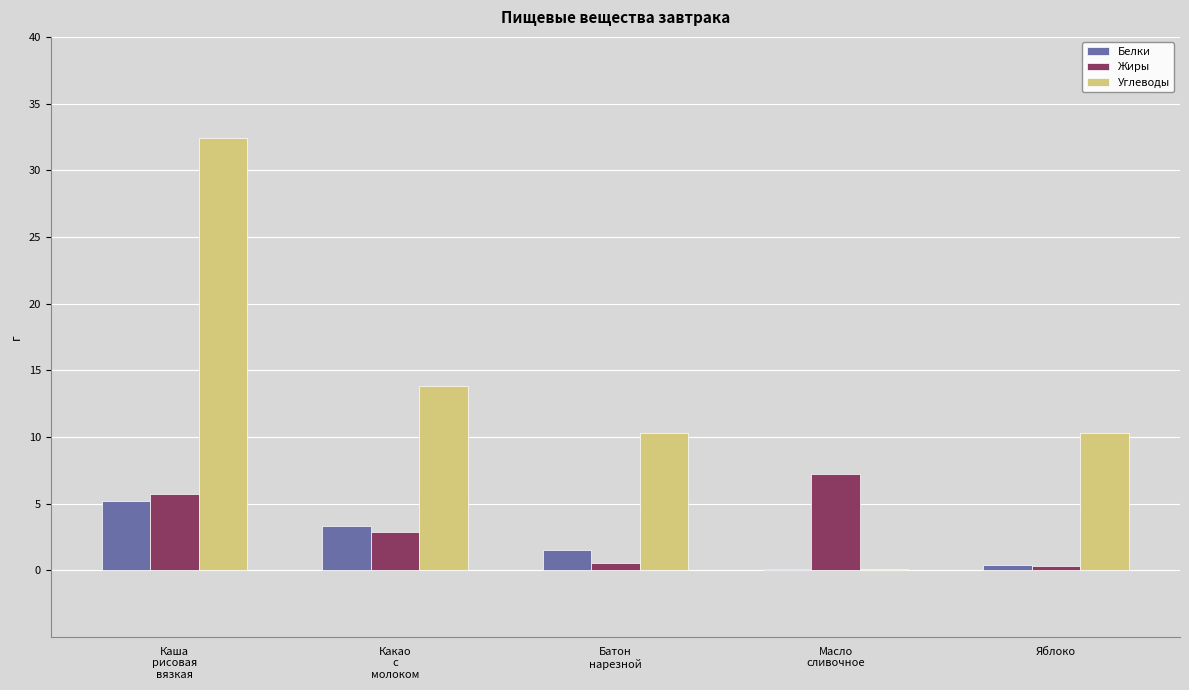

What is the highest value of the Углеводы series?

32.4